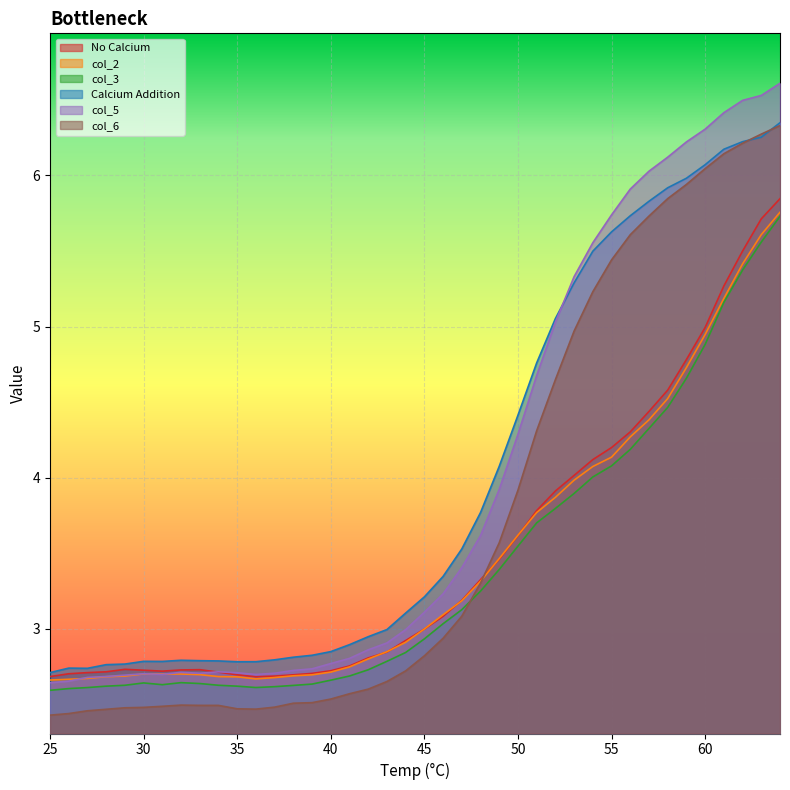

At which category does col_5 reach its first local valley?

31